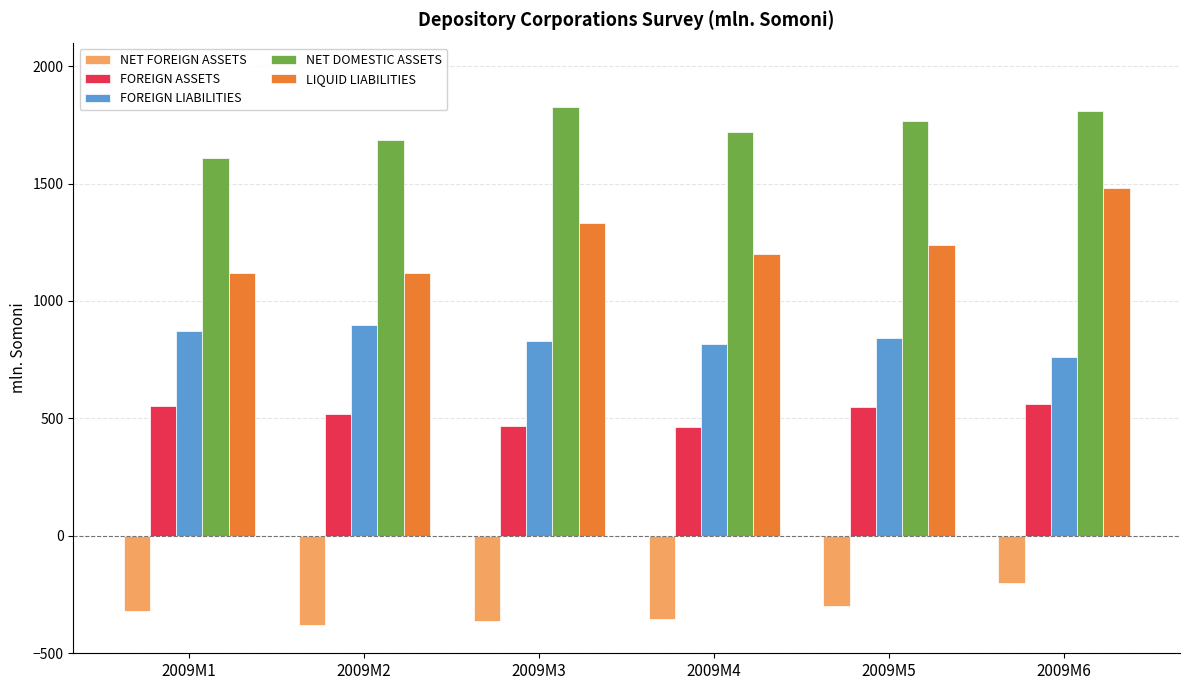

The value of NET FOREIGN ASSETS at 2009M5 is -85.9. True or false?

False